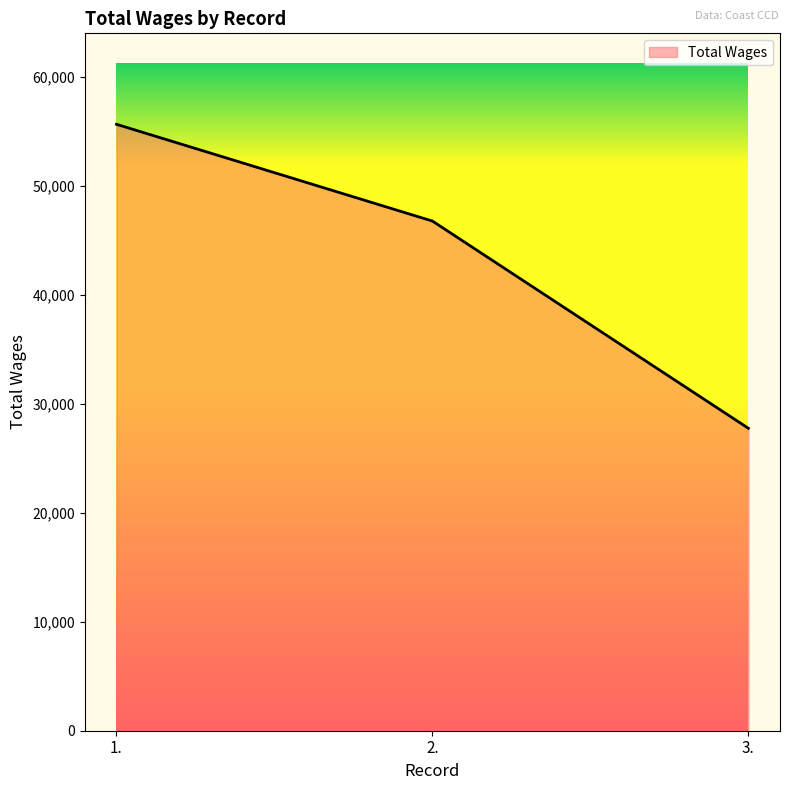

Does the chart display data point markers on the line(s)?

No